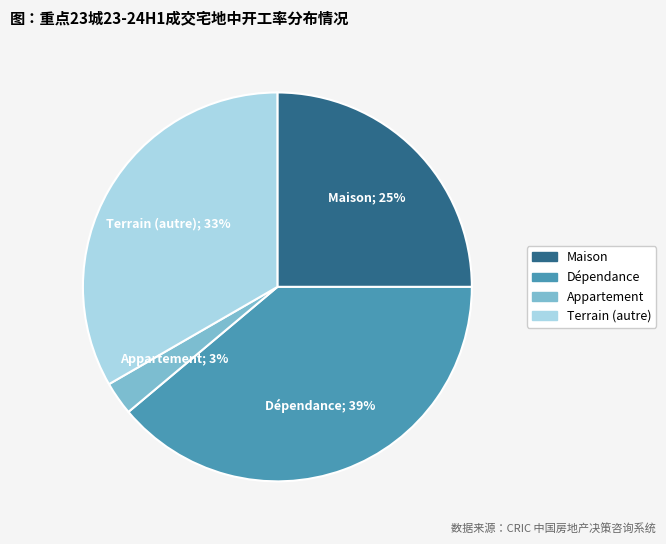

How many slices are in this pie chart?

4